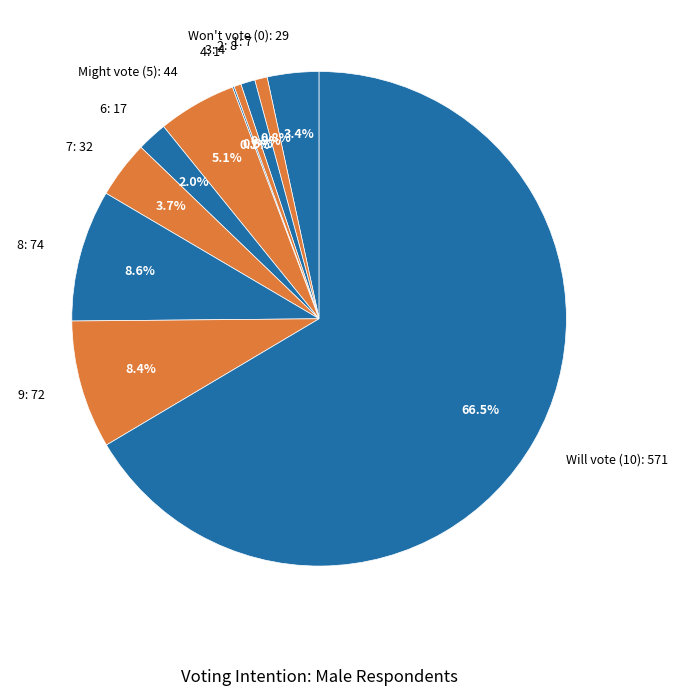

Which slice is the largest?

Will vote (10): 571